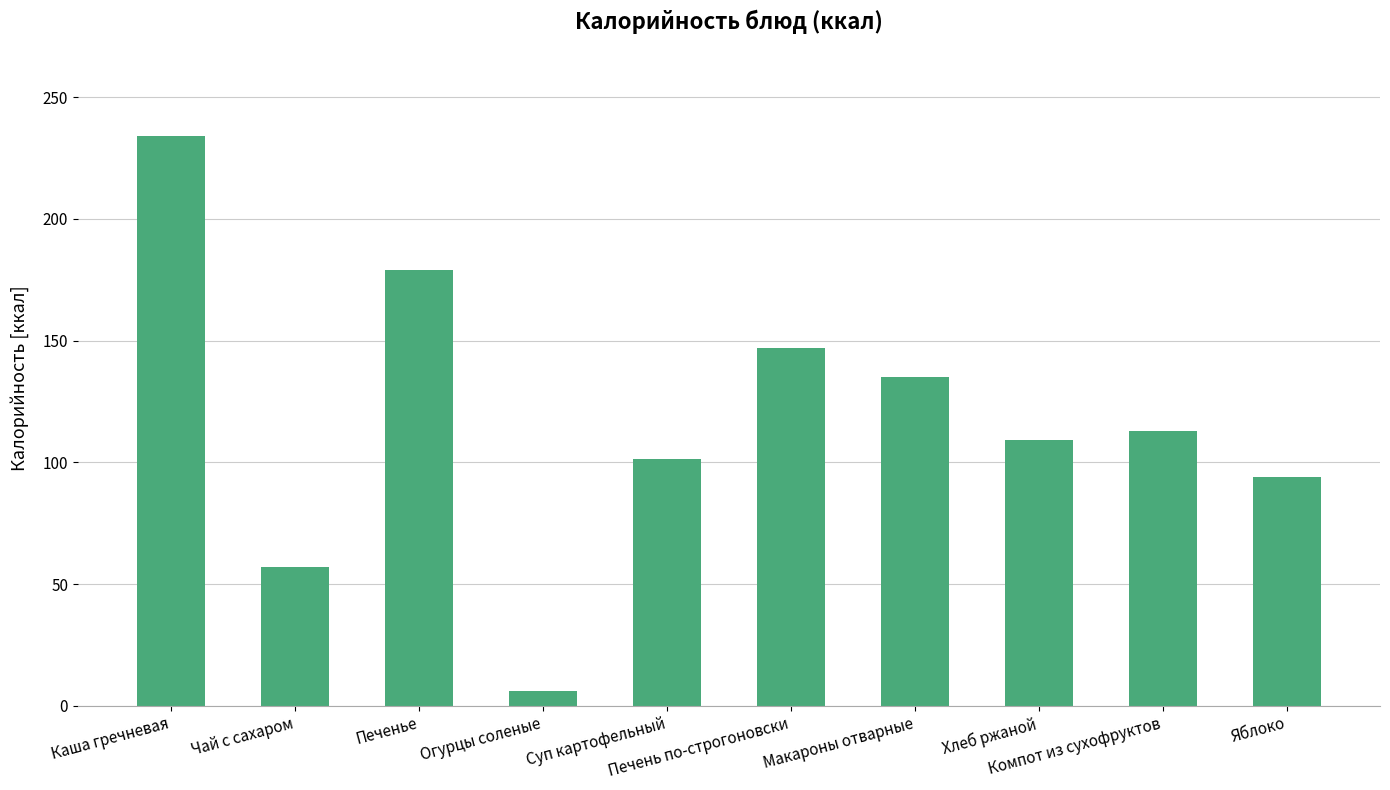

Rank the categories by value from lowest to highest.

Огурцы соленые, Чай с сахаром, Яблоко, Суп картофельный, Хлеб ржаной, Компот из сухофруктов, Макароны отварные, Печень по-строгоновски, Печенье, Каша гречневая